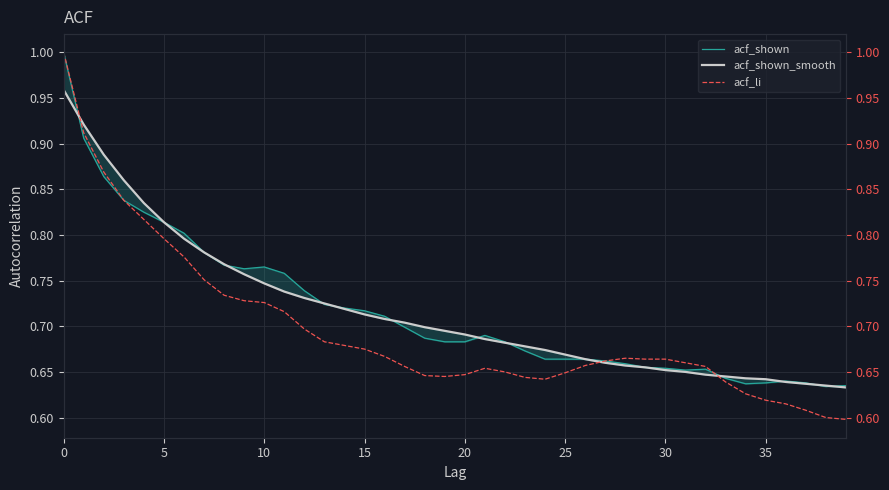

True or false: acf_shown_smooth has a value of 0.7 at 10.

True